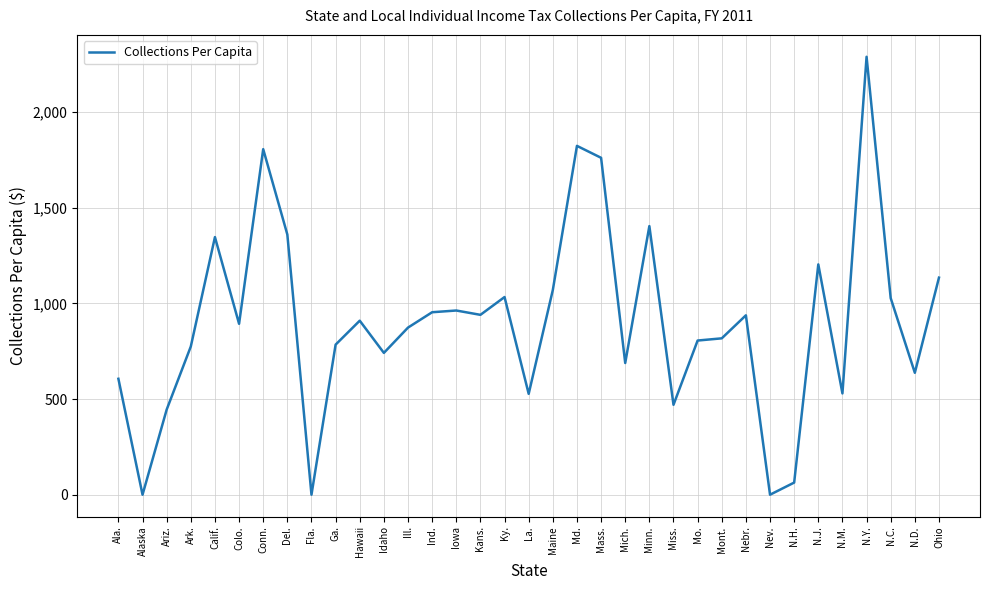

Does the chart display data point markers on the line(s)?

No